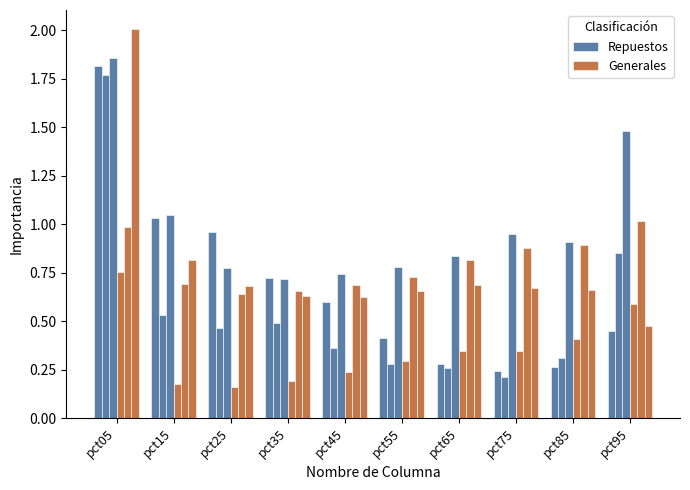

At how many categories does at least one series exceed 0?

10